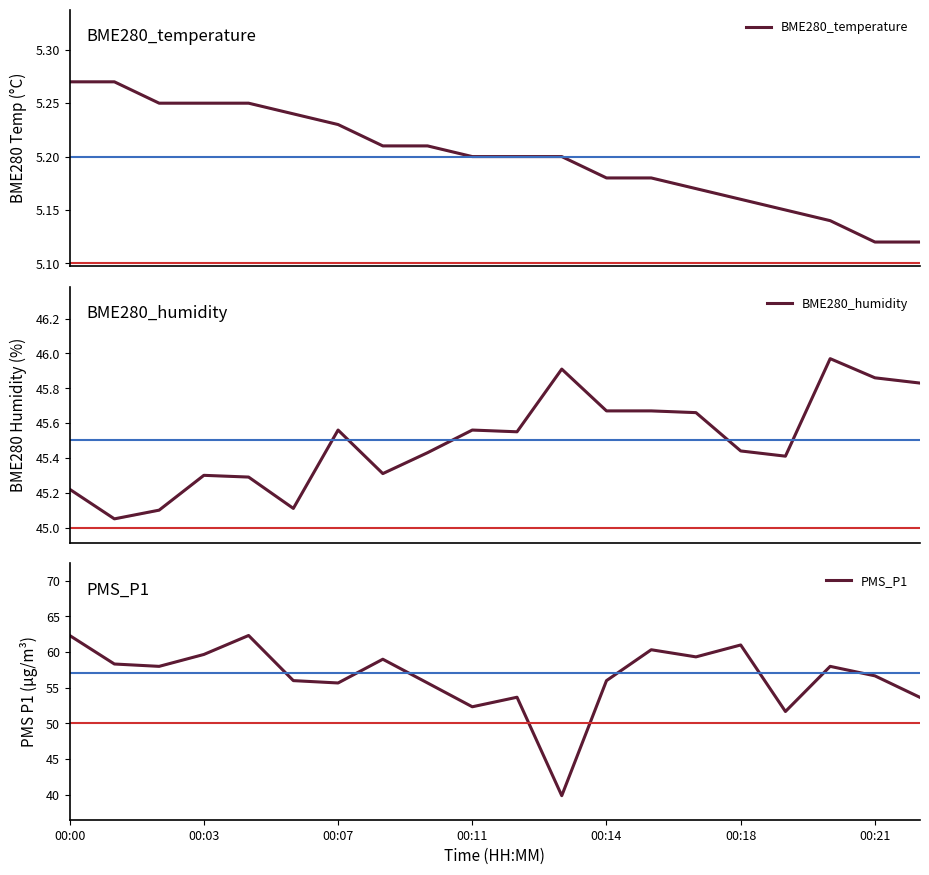

Which label corresponds to the largest value in the chart?

00:00